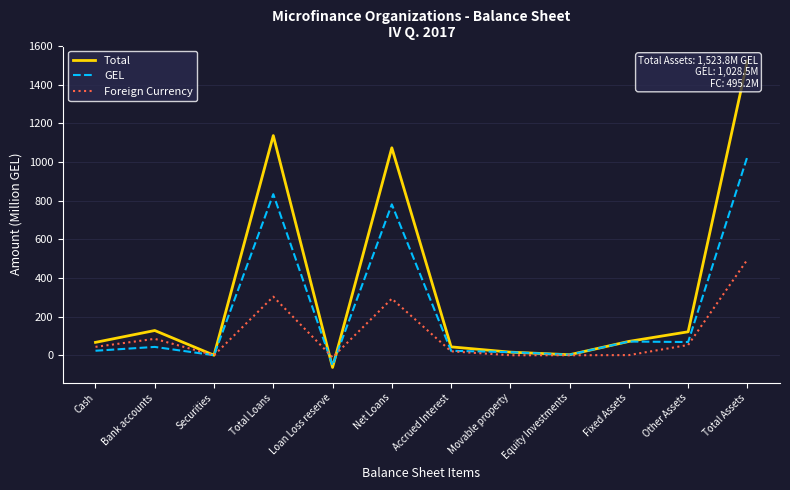

What are all the series names shown in the legend?

Total, GEL, Foreign Currency